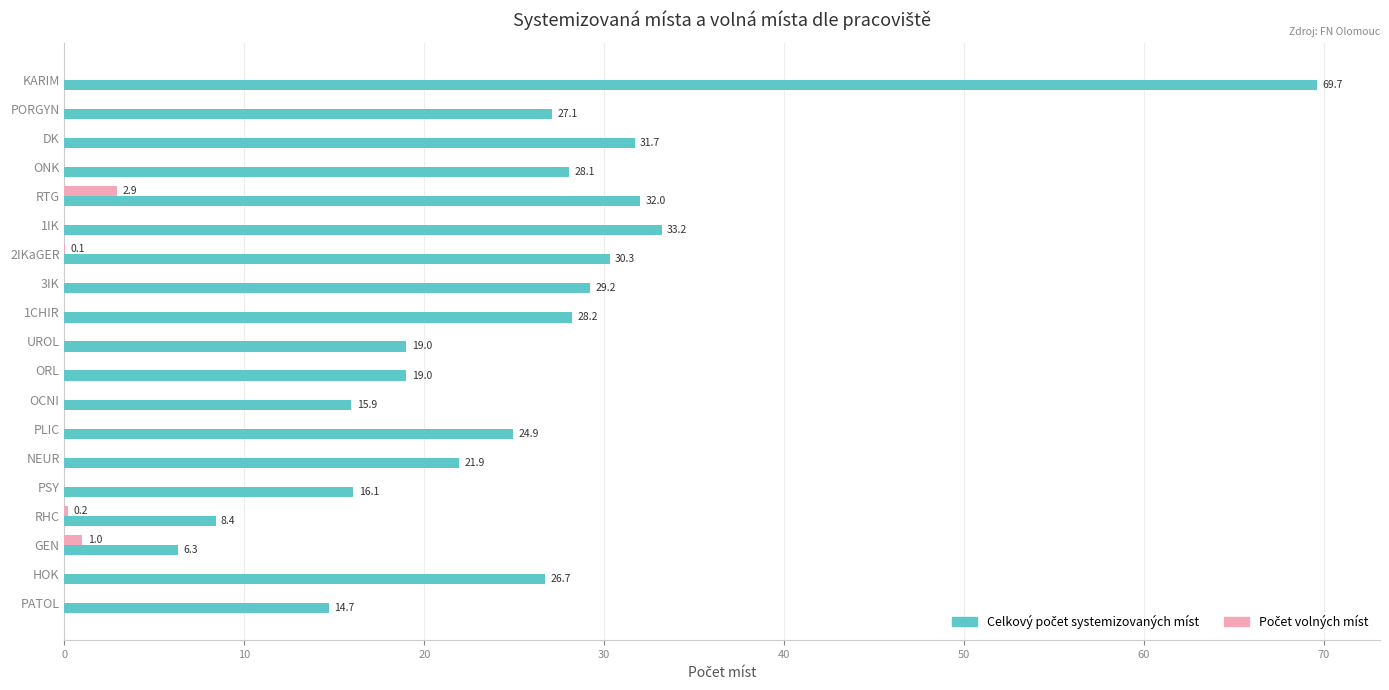

Which label corresponds to the largest value in the chart?

KARIM